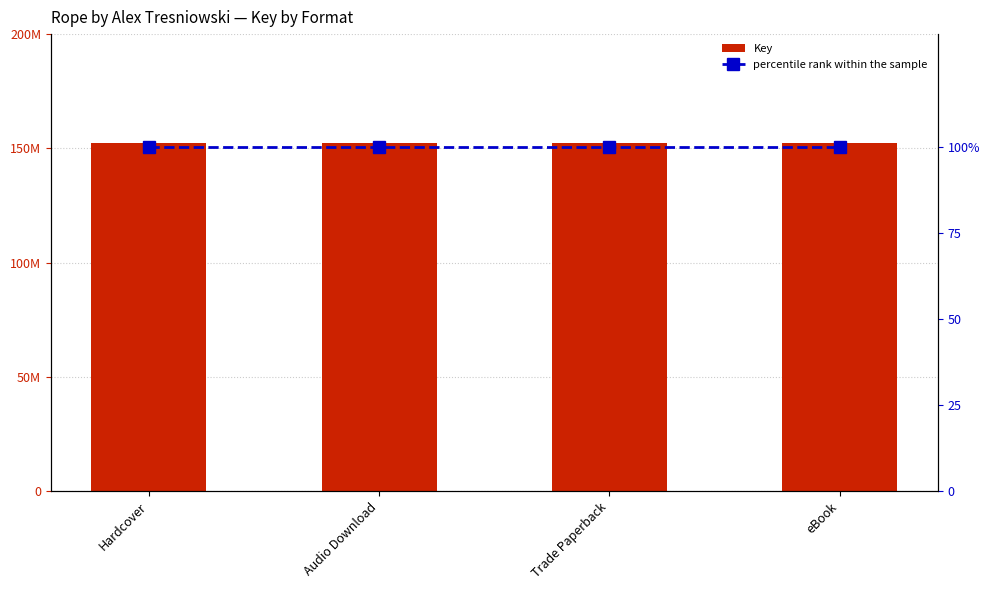

Which category has the highest value in the percentile rank within the sample series?

Hardcover